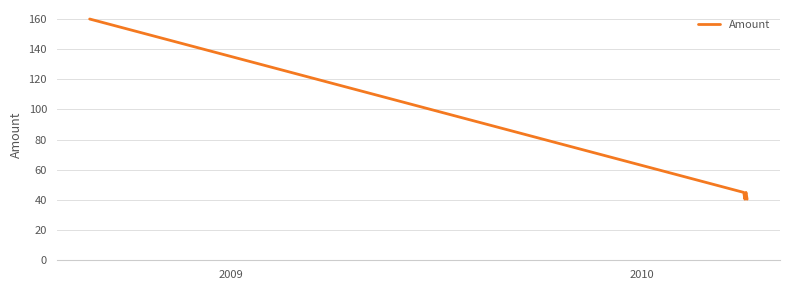

True or false: there are more than 0 points higher than both neighbors.

True